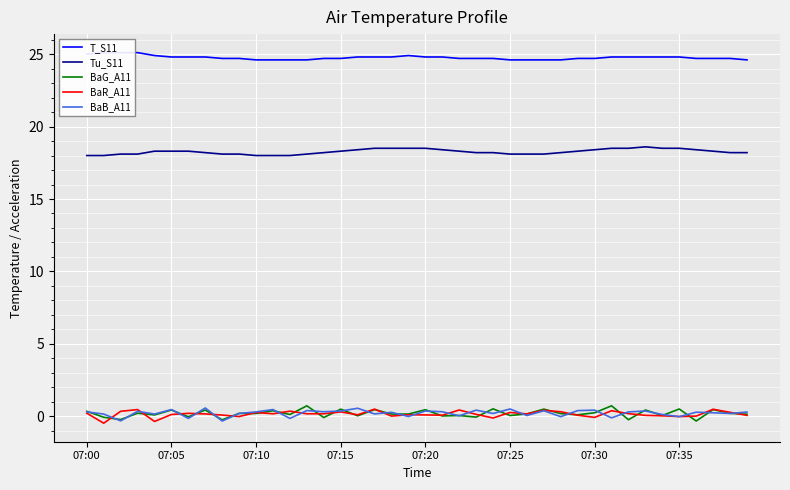

What is the difference between the BaG_A11 values at 23 and 24?

0.6